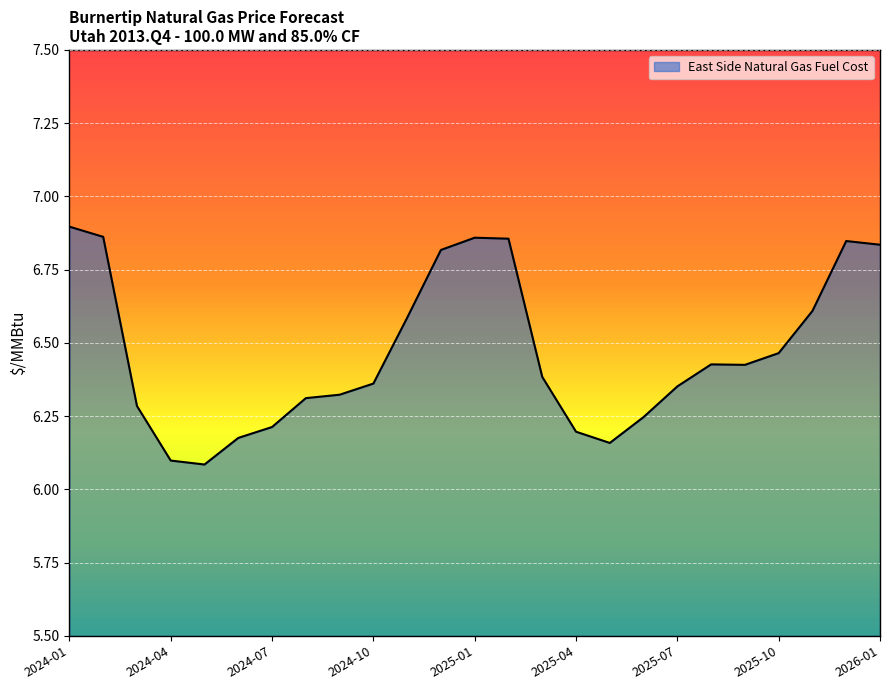

Does the chart have visible grid lines?

Yes